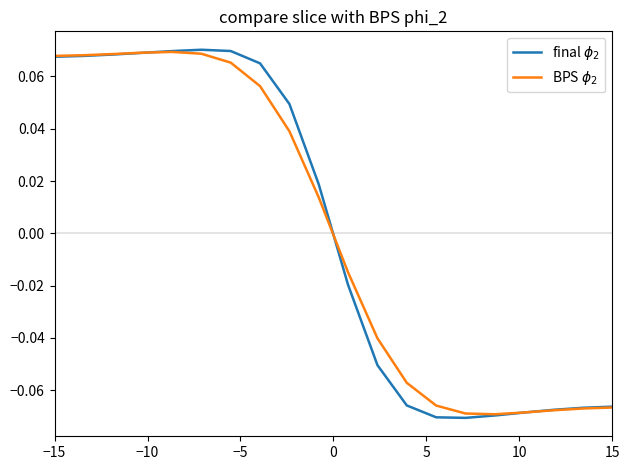

How many positive values does the BPS $\phi_2$ series have?

10